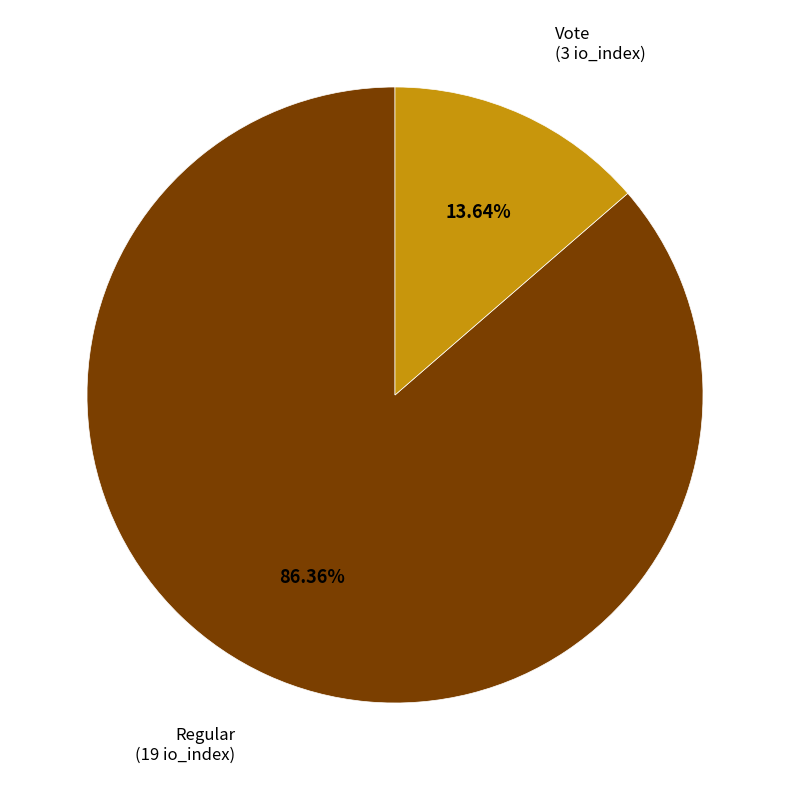

Rank the categories by value from lowest to highest.

Vote (io_index=3), Regular (io_index=19)